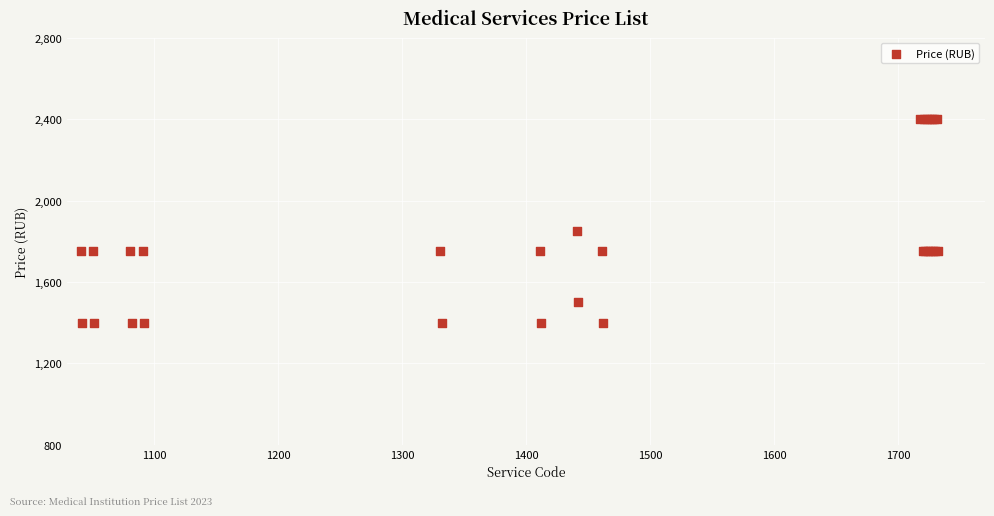

What Y value in the scatter plot is closest to 1900?

1850